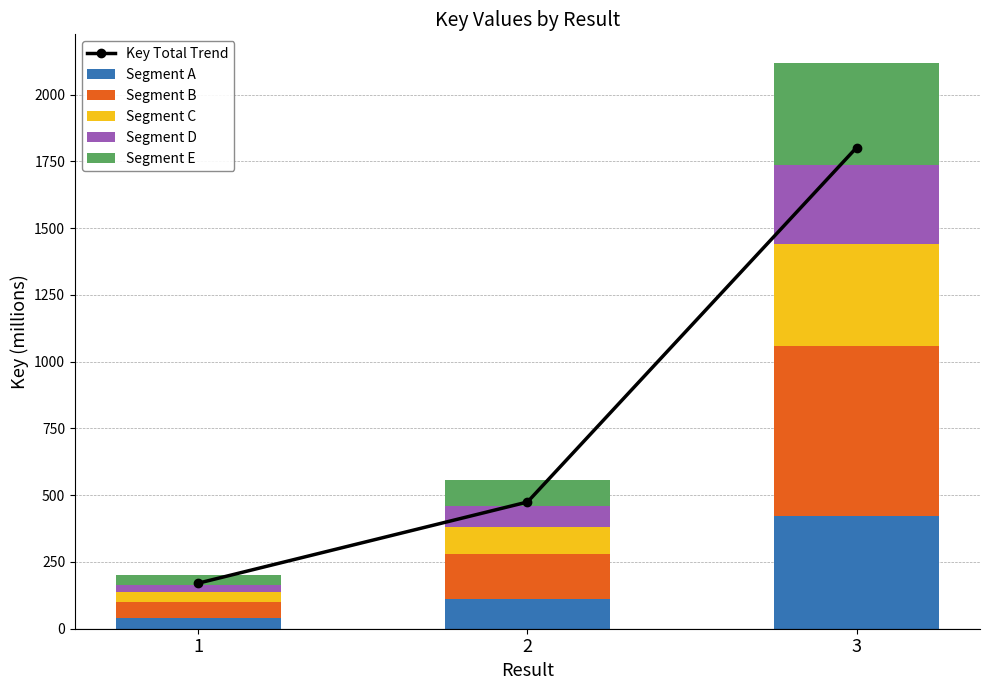

At how many categories does at least one series exceed 1613?

1